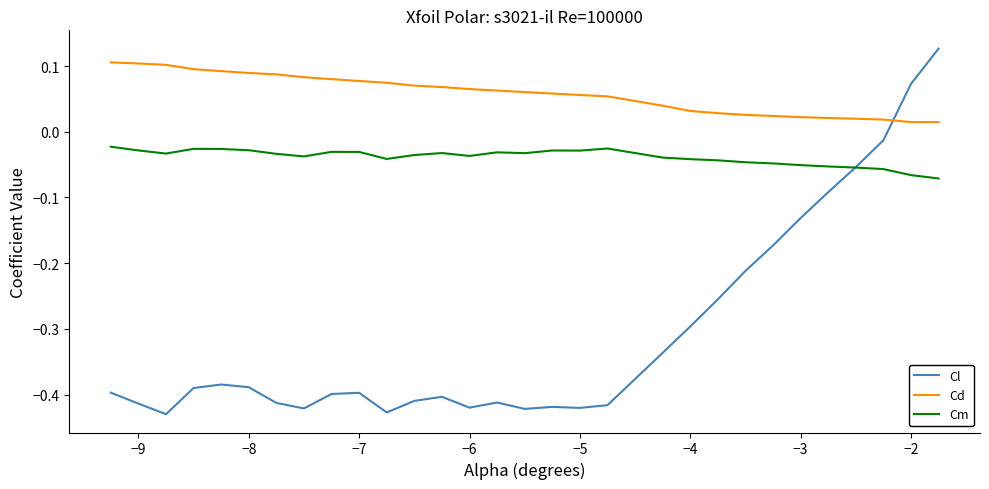

Which series has the largest range (max minus min)?

Cl